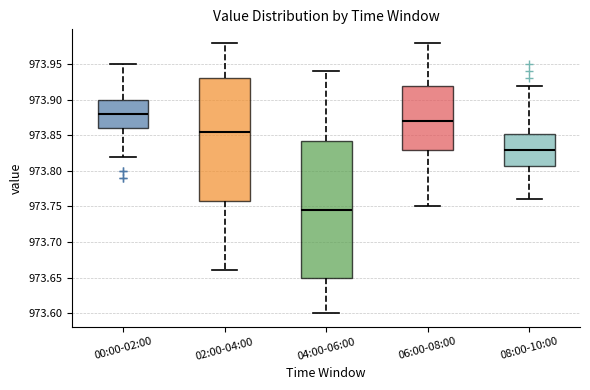

Reading left to right, transcribe this box plot: for each box, give where its median line is, the range the box spans, and where its two whiskers end, as read against the y-axis. The values are not printed on the chart, so give them approximately, as read against the axis.

00:00-02:00: median 973.880, box 973.860 to 973.900, whiskers 973.820 to 973.950
02:00-04:00: median 973.855, box 973.760 to 973.930, whiskers 973.660 to 973.980
04:00-06:00: median 973.745, box 973.650 to 973.845, whiskers 973.600 to 973.940
06:00-08:00: median 973.870, box 973.830 to 973.920, whiskers 973.750 to 973.980
08:00-10:00: median 973.830, box 973.810 to 973.855, whiskers 973.760 to 973.920